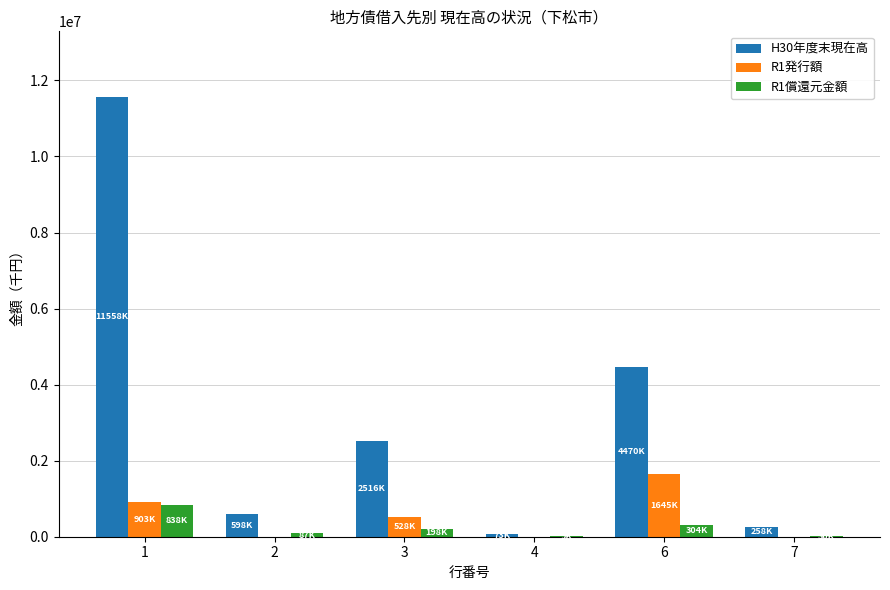

How many groups of bars are there?

6